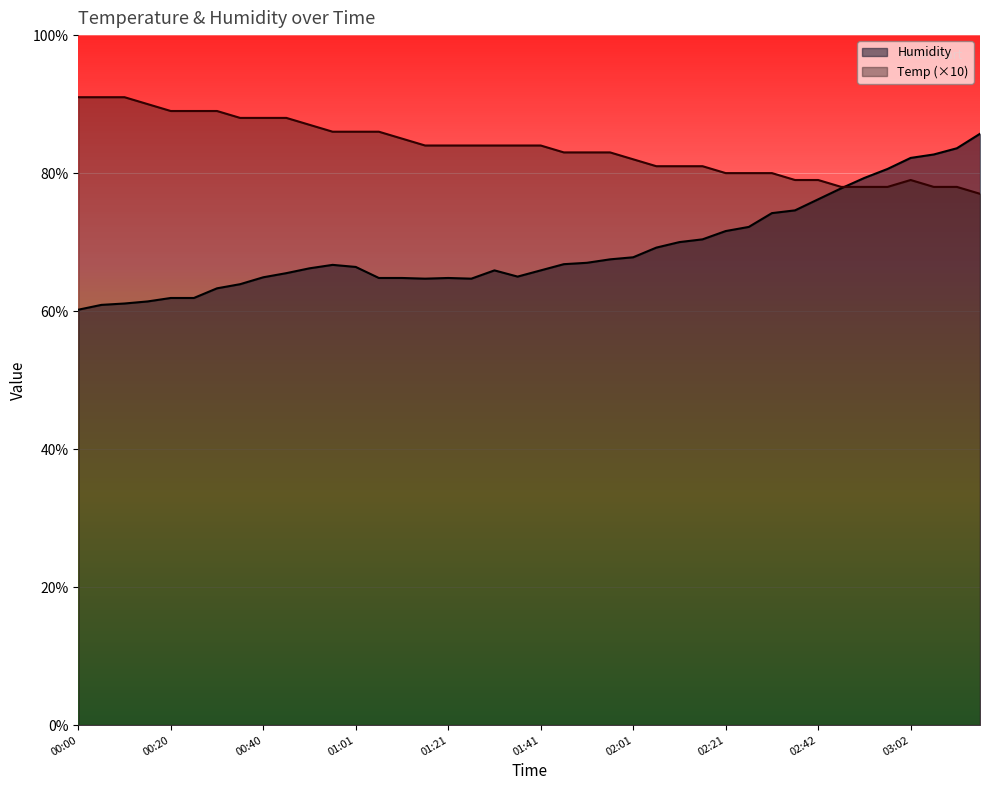

What is the minimum value shown in the chart?

60.2